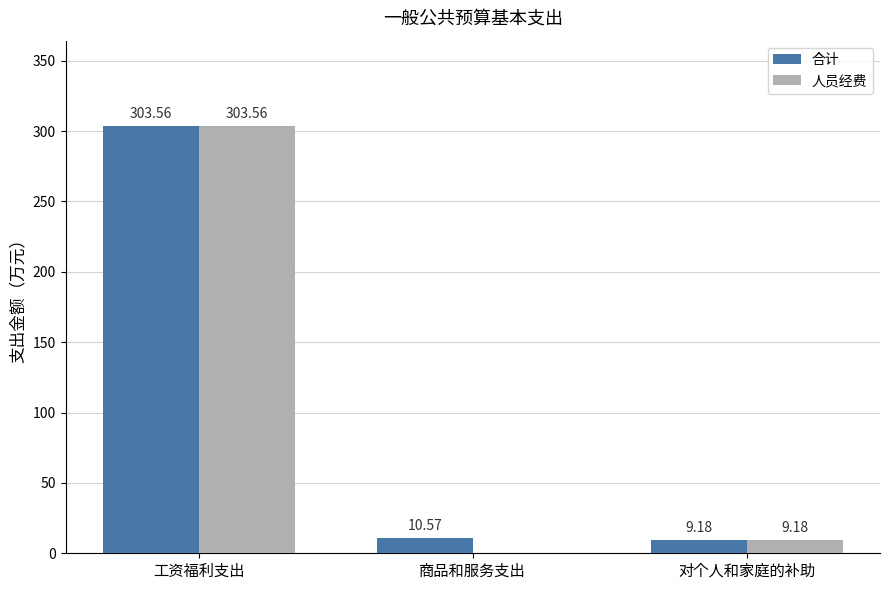

Which series has the largest total across all categories?

合计